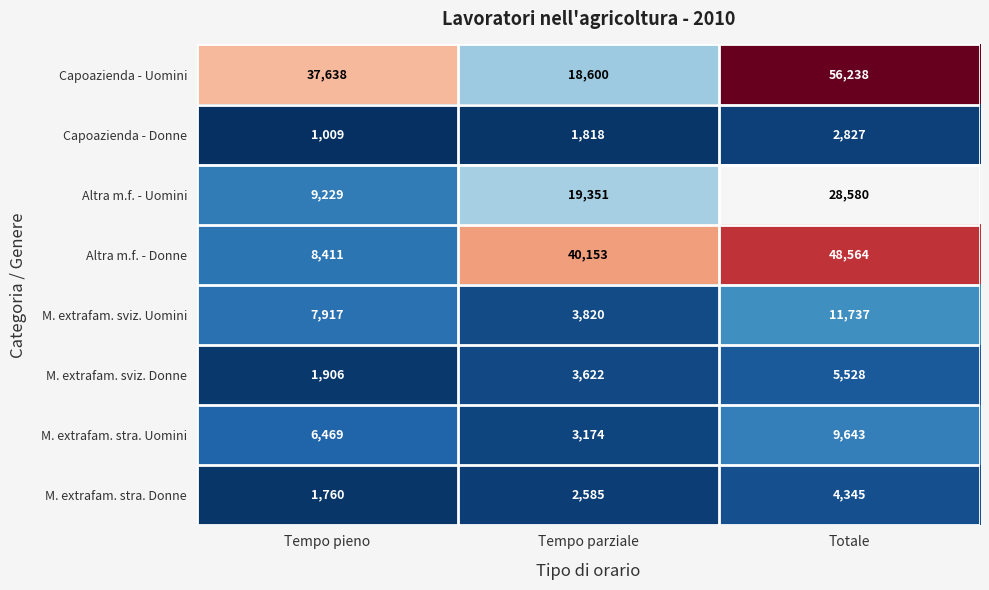

The M. extrafam. stra. Donne series shows 787 at Tempo parziale. True or false?

False